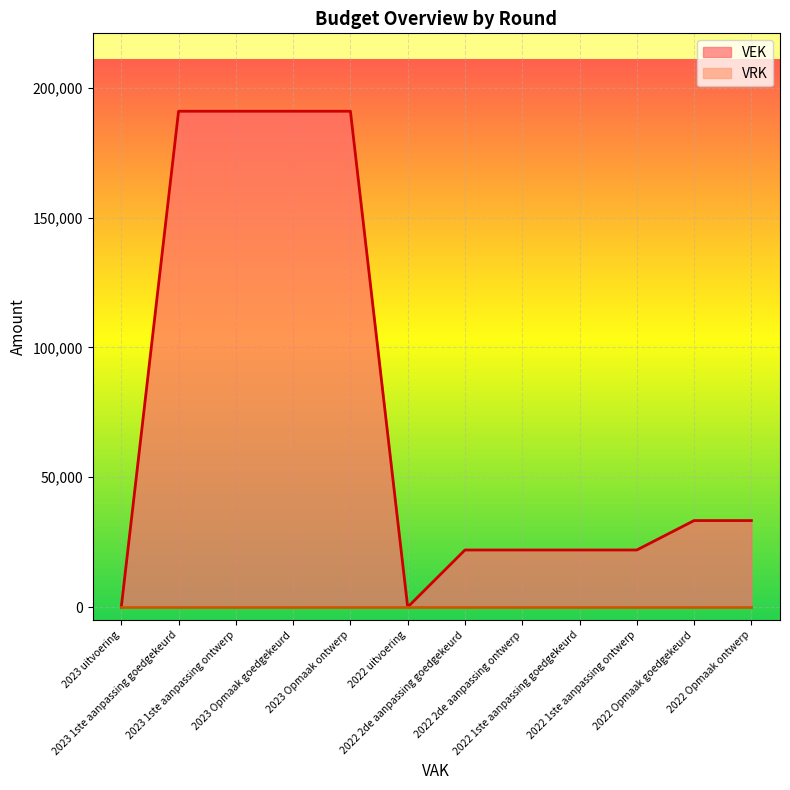

Reading left to right, what are all the values shown in this chart?

2023 uitvoering=0	2023 1ste aanpassing goedgekeurd=191000	2023 1ste aanpassing ontwerp=191000	2023 Opmaak goedgekeurd=191000	2023 Opmaak ontwerp=191000	2022 uitvoering=0	2022 2de aanpassing goedgekeurd=22000	2022 2de aanpassing ontwerp=22000	2022 1ste aanpassing goedgekeurd=22000	2022 1ste aanpassing ontwerp=22000	2022 Opmaak goedgekeurd=33333	2022 Opmaak ontwerp=33333